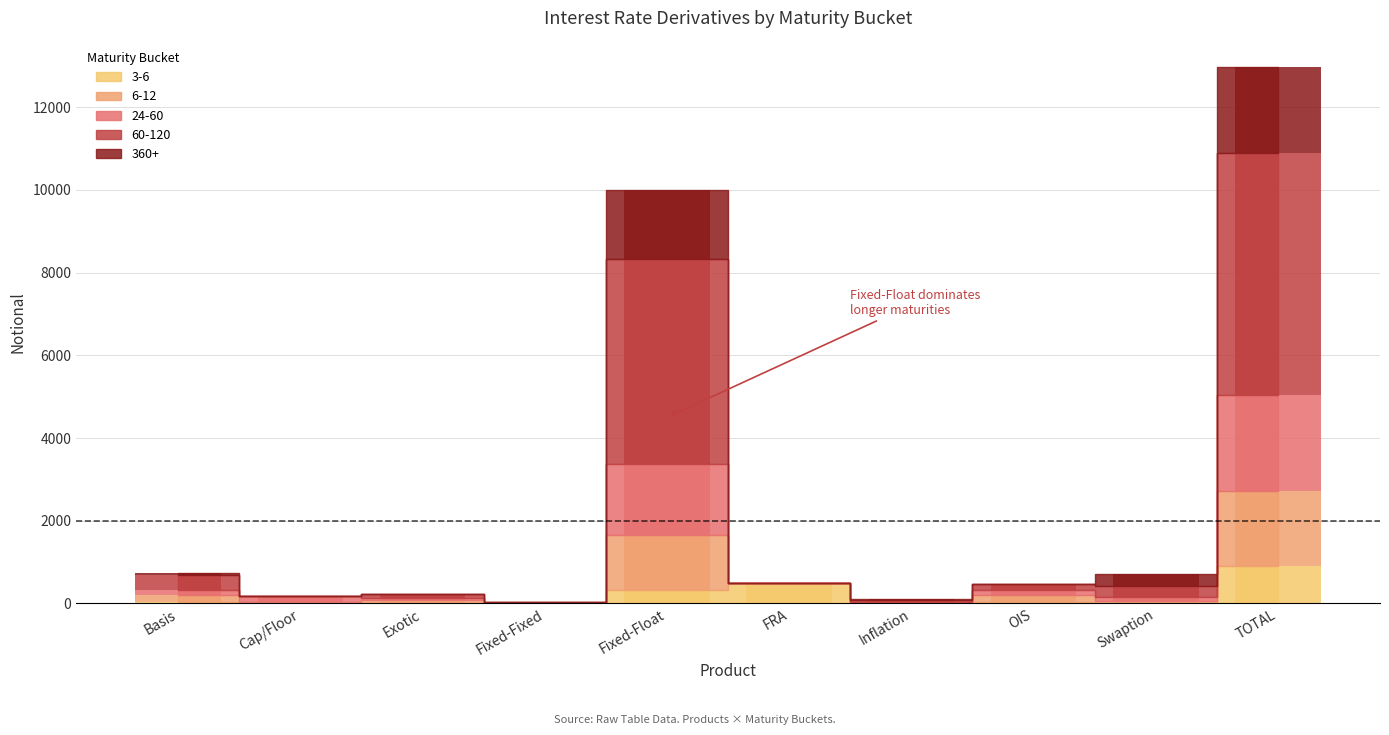

What is the spread (max minus min) of values at Inflation?

39